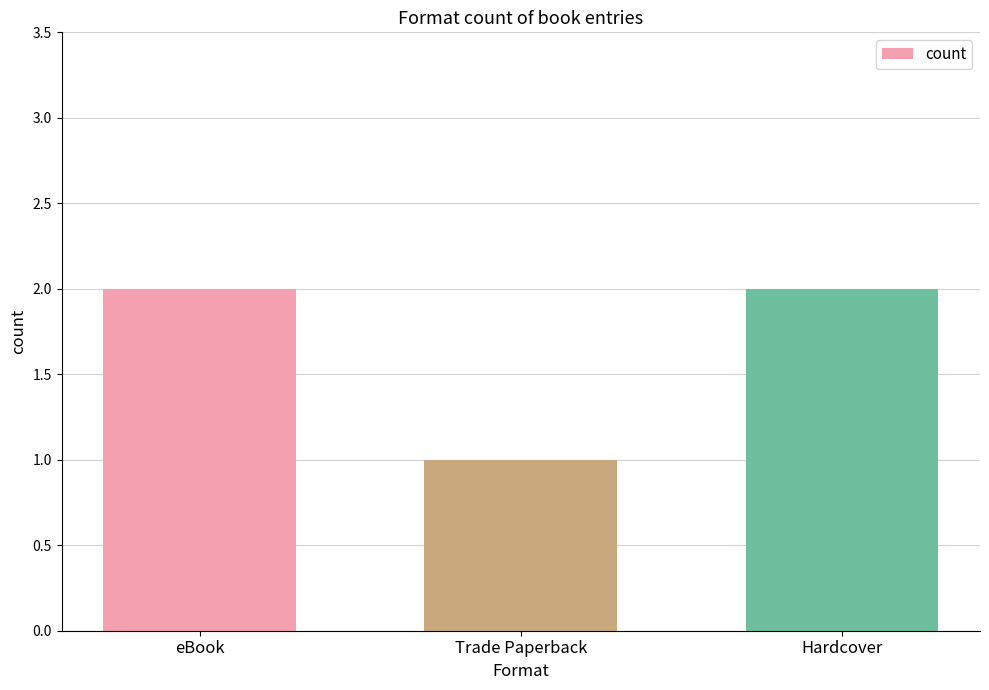

What is the average value?

2